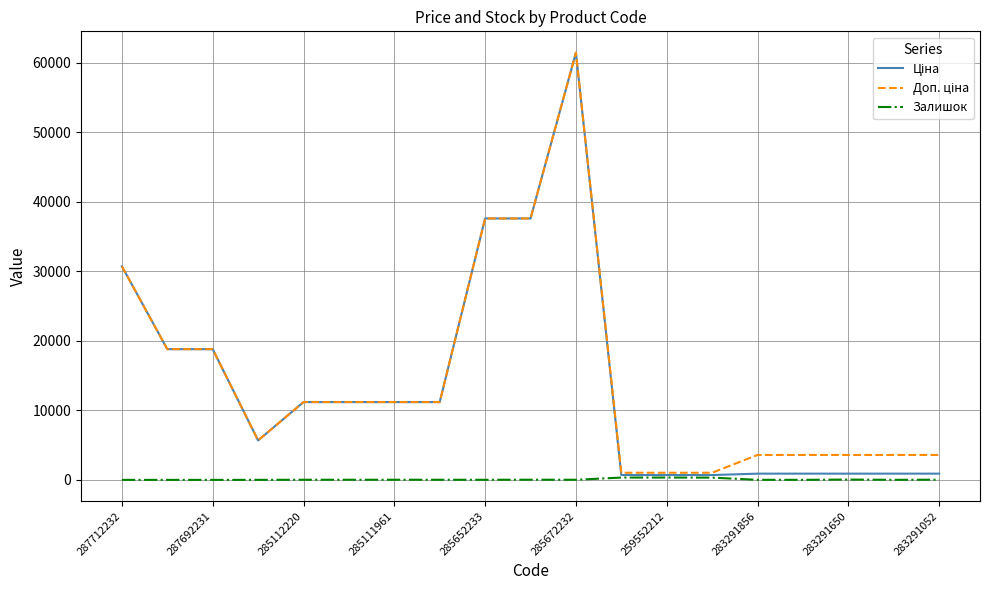

What is the greatest value displayed?

61434.3